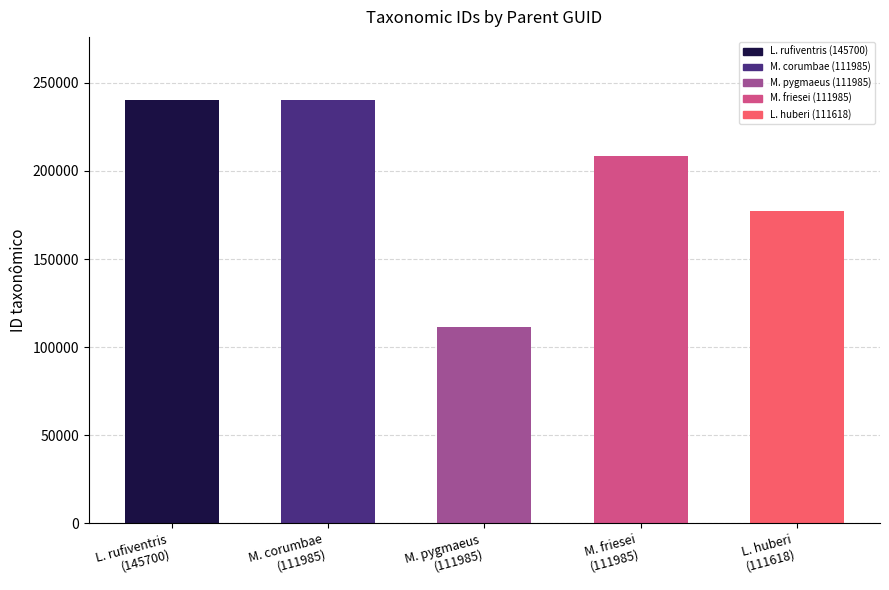

True or false: the data shows 366422 at M. corumbae
(111985).

False